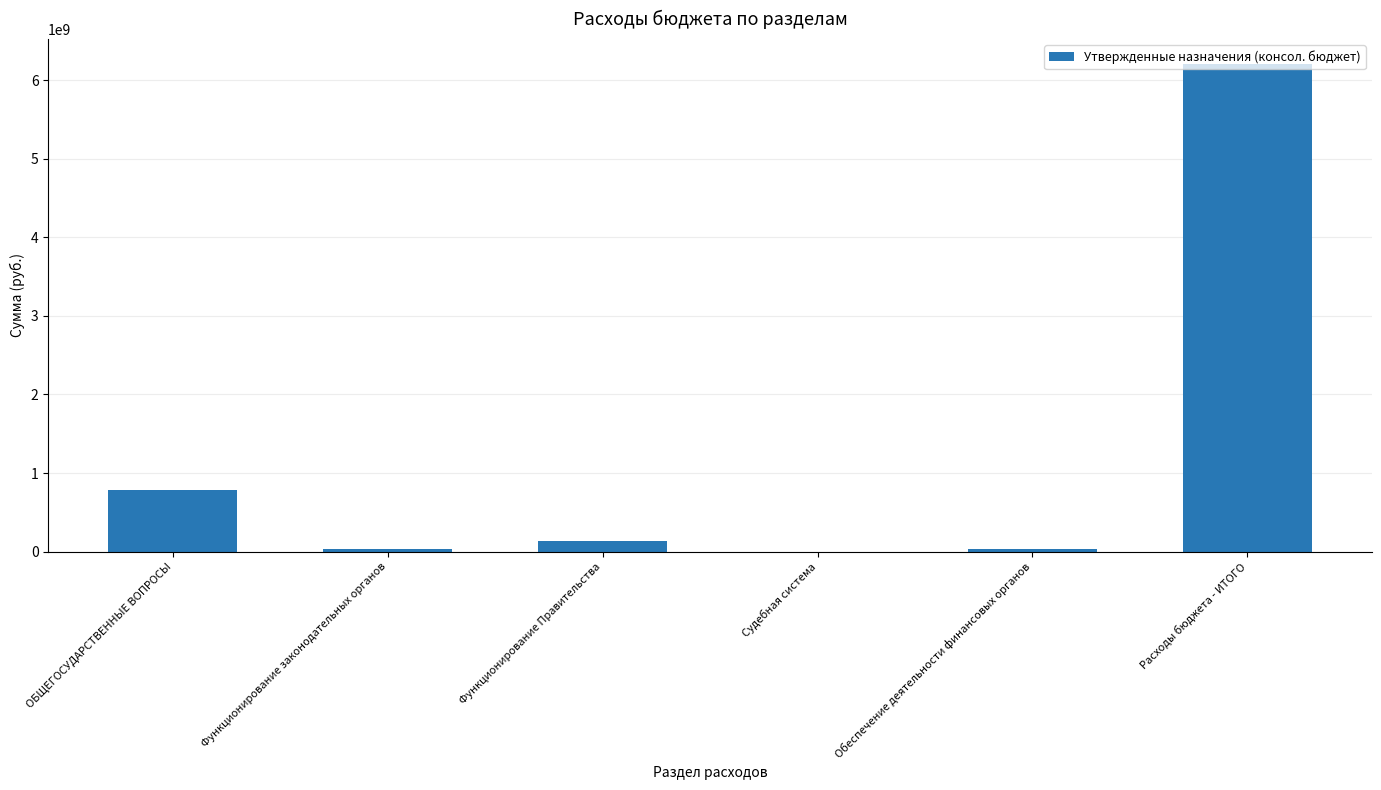

Which label corresponds to the largest value in the chart?

Расходы бюджета - ИТОГО